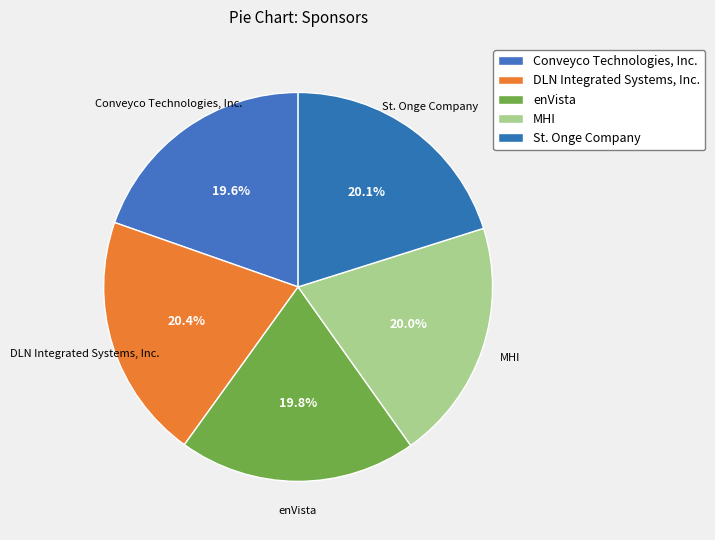

Count the number of slices in the pie.

5